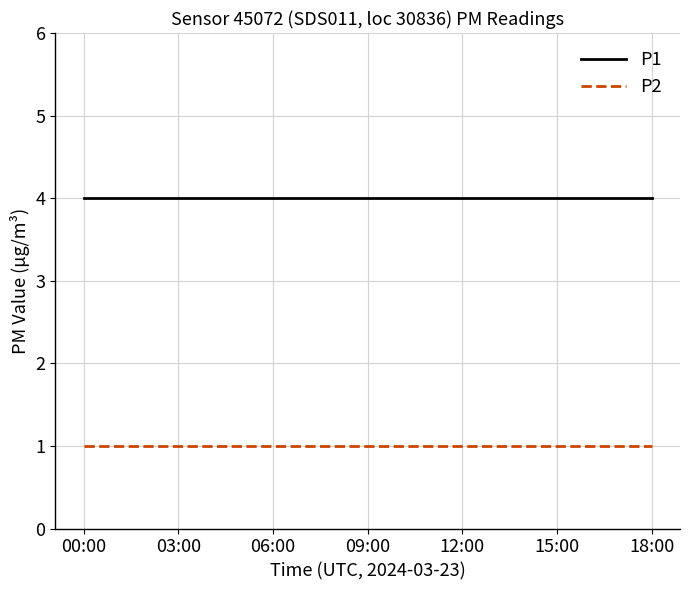

True or false: P1 and P2 cross at least once.

False